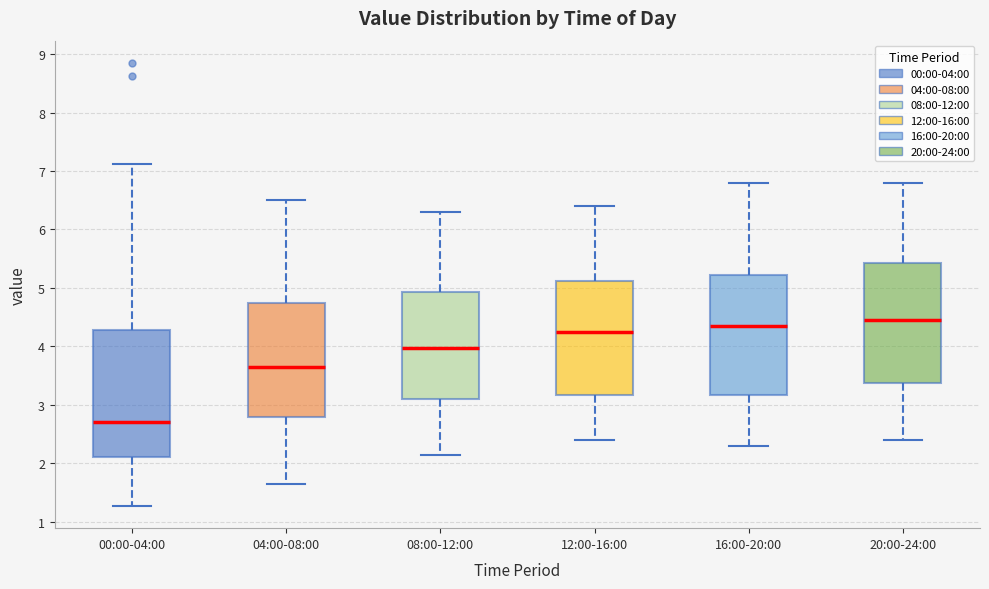

Reading left to right, transcribe this box plot: for each box, give where its median line is, the range the box spans, and where its two whiskers end, as read against the y-axis. The values are not printed on the chart, so give them approximately, as read against the axis.

00:00-04:00: median 2.7, box 2.1 to 4.3, whiskers 1.3 to 7.1
04:00-08:00: median 3.7, box 2.8 to 4.7, whiskers 1.7 to 6.5
08:00-12:00: median 4.0, box 3.1 to 4.9, whiskers 2.2 to 6.3
12:00-16:00: median 4.3, box 3.2 to 5.1, whiskers 2.4 to 6.4
16:00-20:00: median 4.4, box 3.2 to 5.2, whiskers 2.3 to 6.8
20:00-24:00: median 4.5, box 3.4 to 5.4, whiskers 2.4 to 6.8